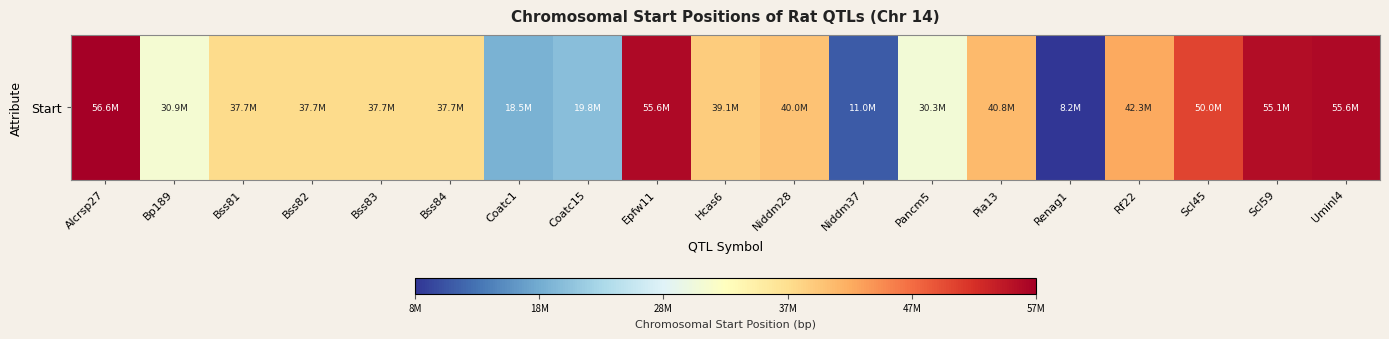

Reading right to left, what are all the values shown in this chart?

55624247	55147478	50023211	42262529	8170668	40793460	30320092	11030622	39998251	39057237	55624247	19836944	18541332	37669719	37669719	37669719	37669719	30883777	56631369